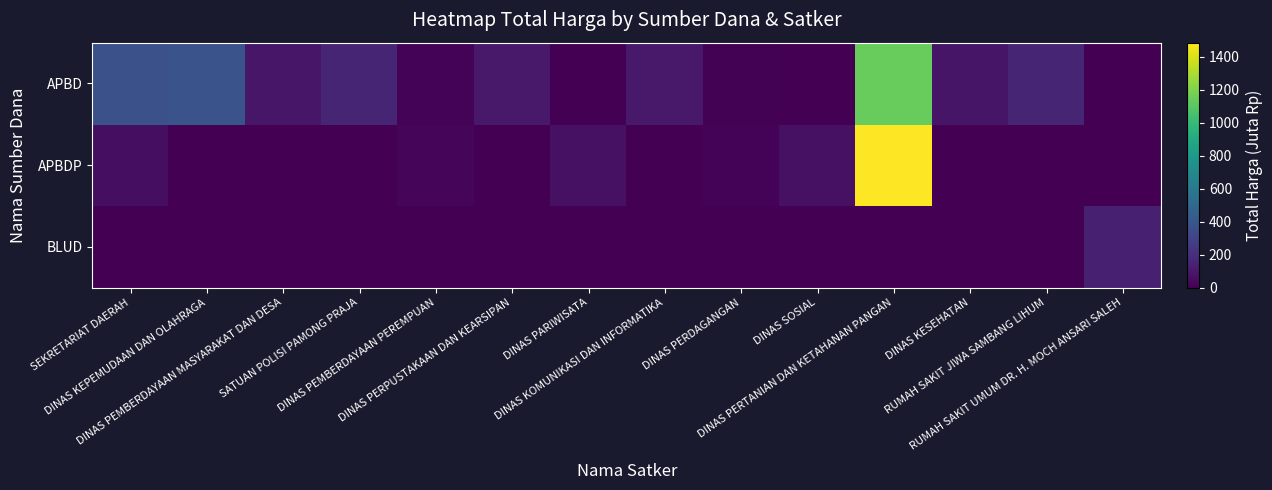

Which series has the widest spread of values?

APBDP